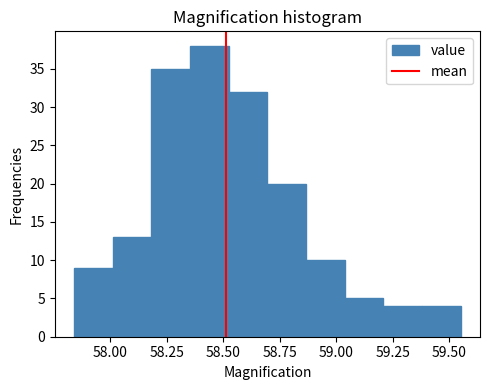

Around what value on the x-axis is the tallest bar? Give the approximate position of its centre, as read against the axis.

58.45